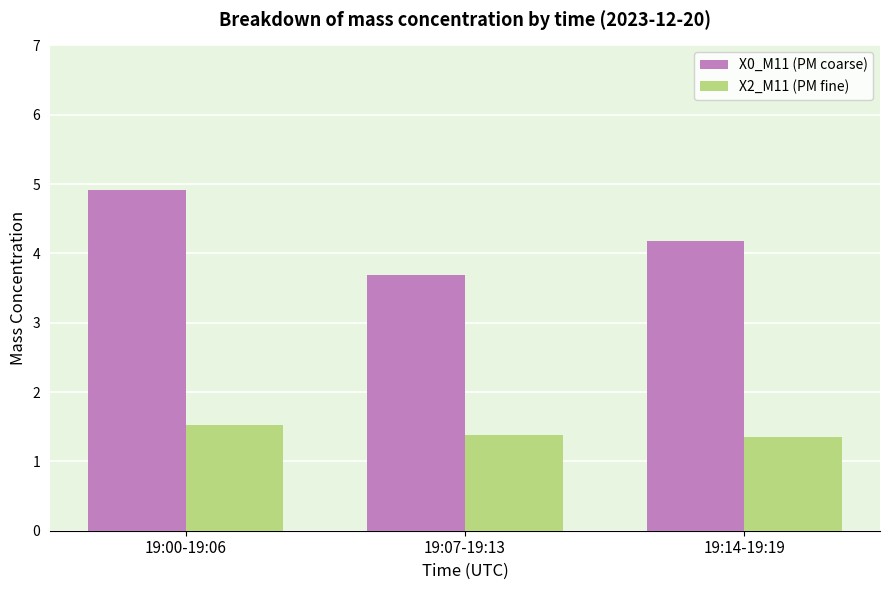

Reading left to right, list all the values displayed in this chart.

X0_M11 (PM coarse): 19:00-19:06=4.9	19:07-19:13=3.7	19:14-19:19=4.2
X2_M11 (PM fine): 19:00-19:06=1.5	19:07-19:13=1.4	19:14-19:19=1.3